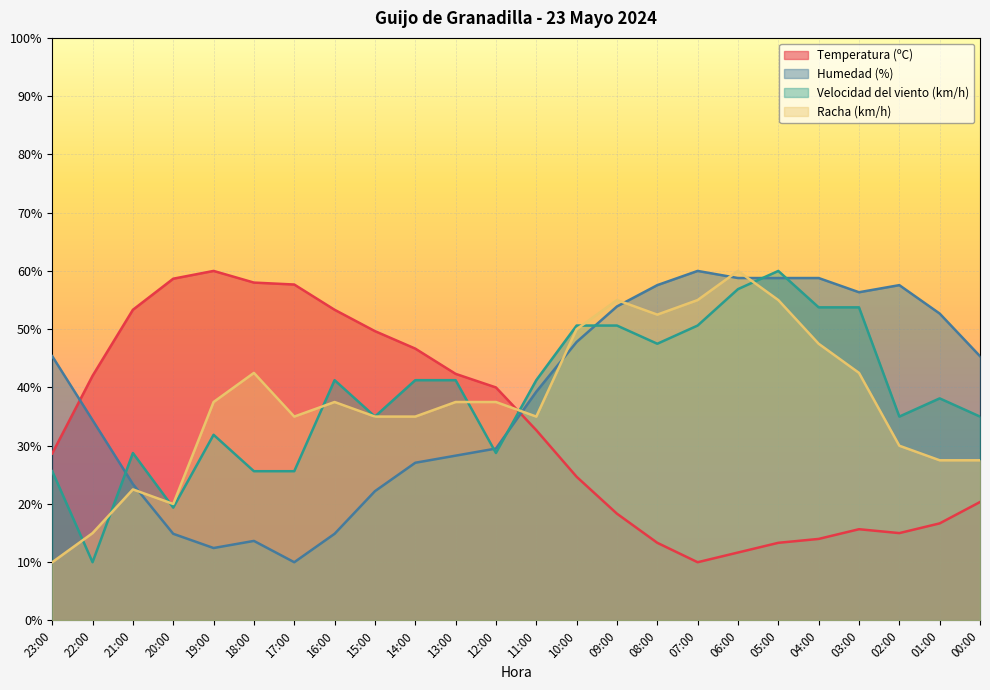

What position from the left is 20:00?

4